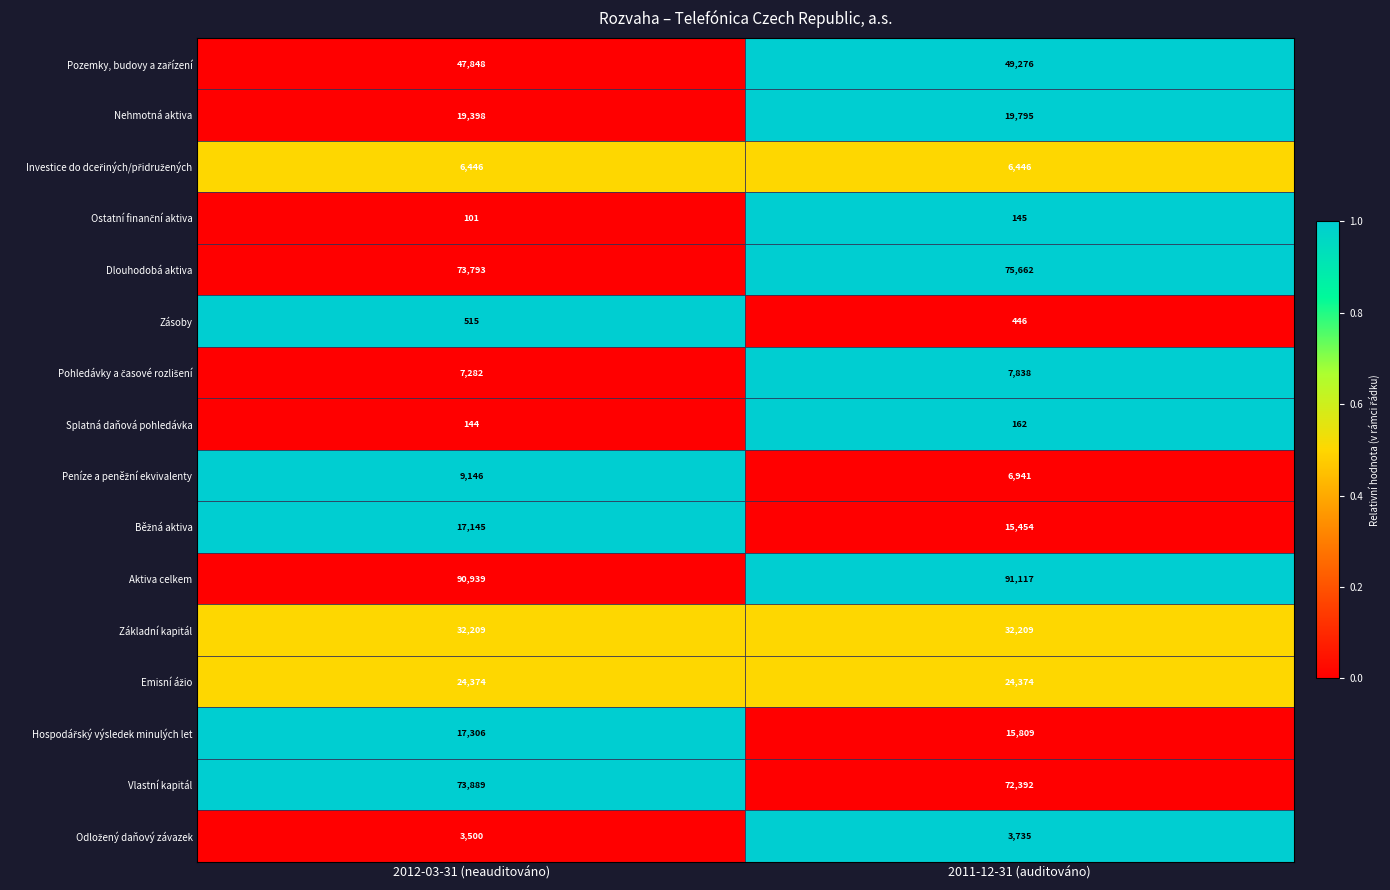

Which category has the highest value in the Zásoby series?

2012-03-31 (neauditováno)